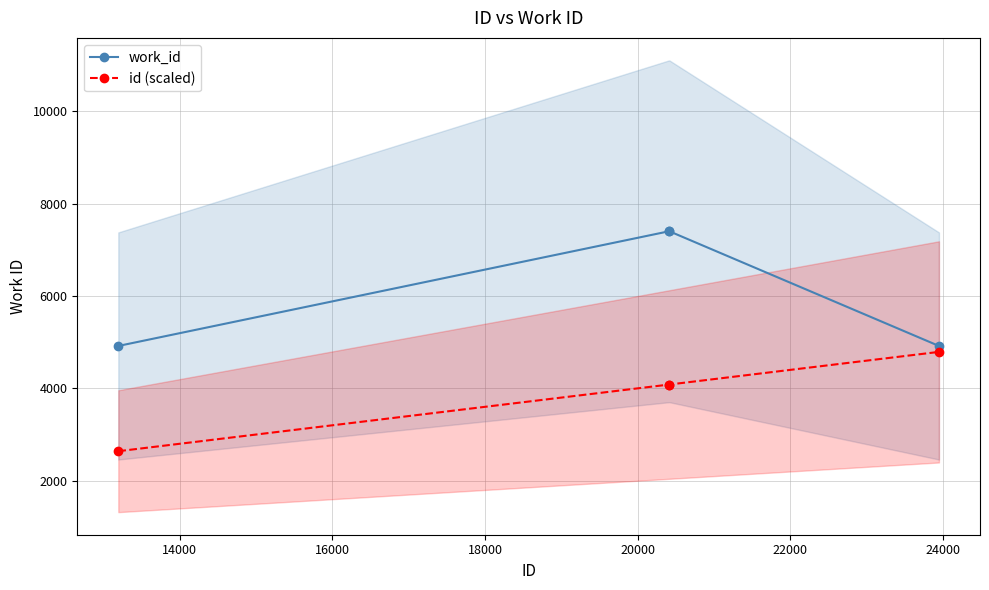

How many data points does each series have?

4